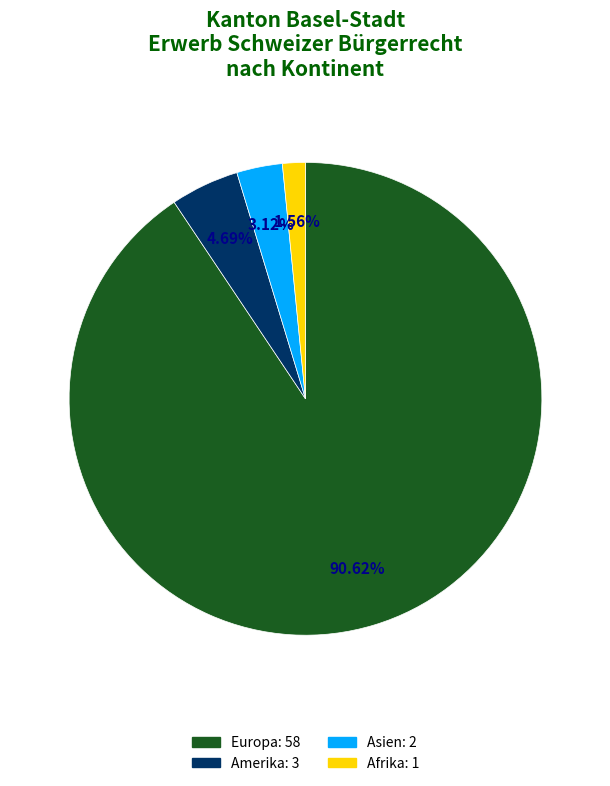

Is there a majority slice in this chart?

Yes